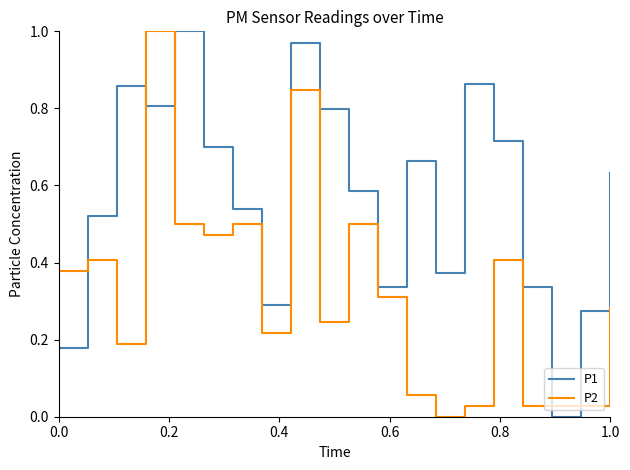

Which series has the largest total across all categories?

P1